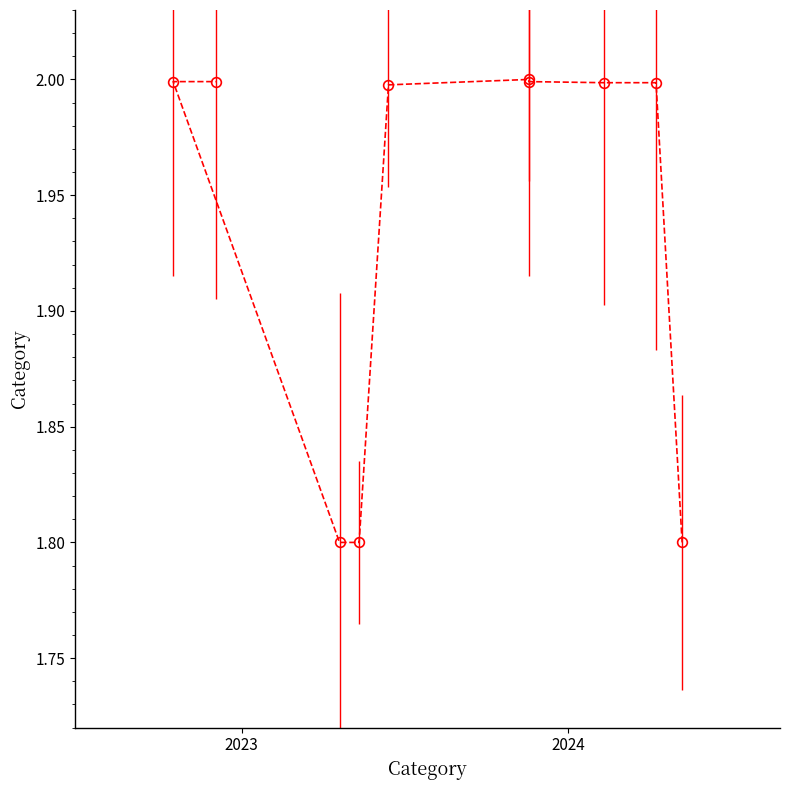

How many lines are shown in the chart?

1